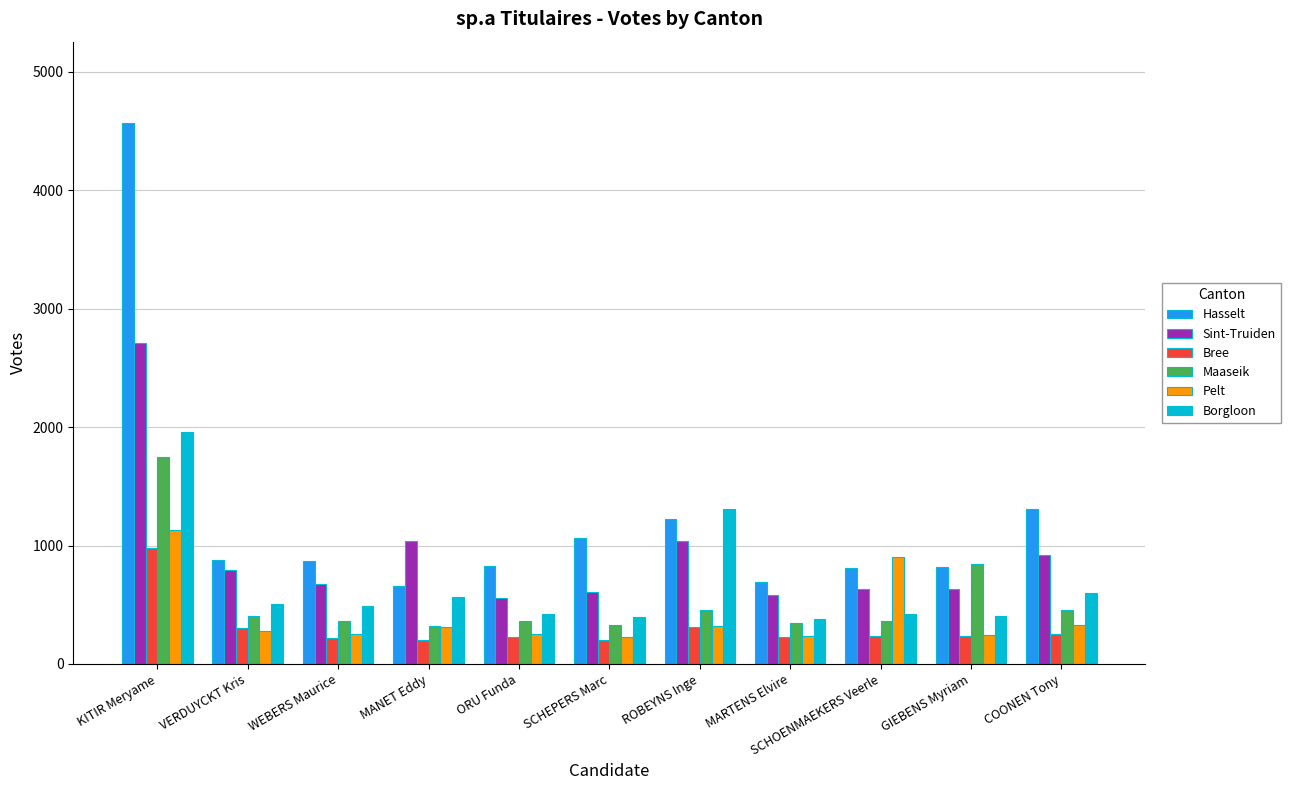

What is the difference between the Hasselt values at SCHOENMAEKERS Veerle and MARTENS Elvire?

118